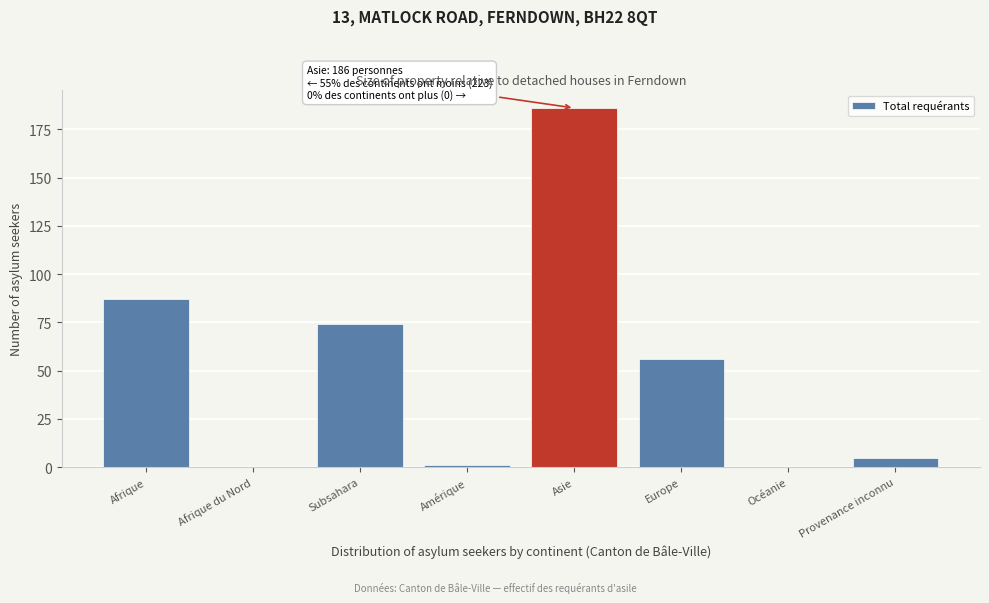

Reading left to right, extract all data points from this chart.

Afrique=87	Afrique du Nord=0	Subsahara=74	Amérique=1	Asie=186	Europe=56	Océanie=0	Provenance inconnu=5